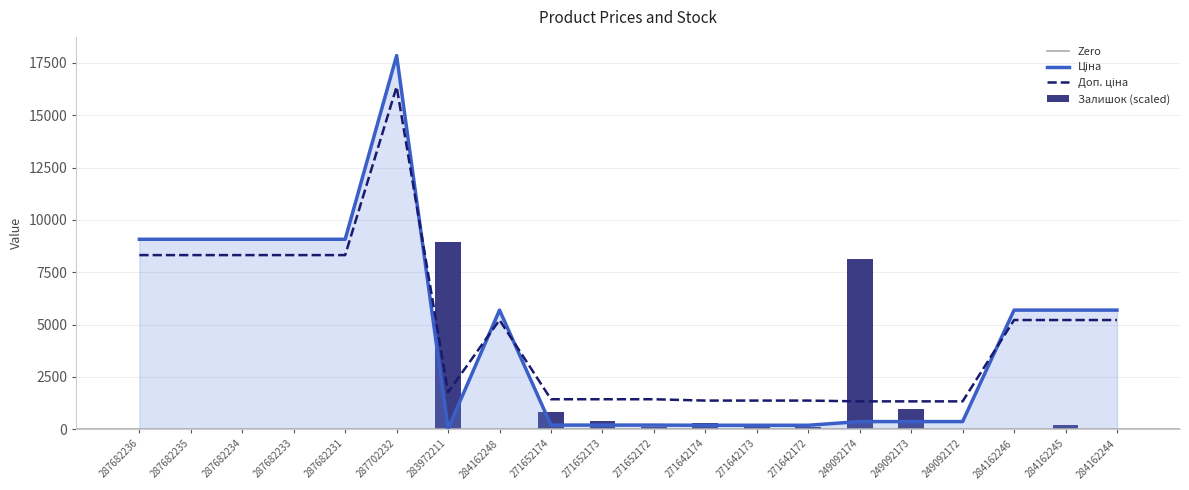

True or false: Доп. ціна has a value of 748.0 at 249092173.

False